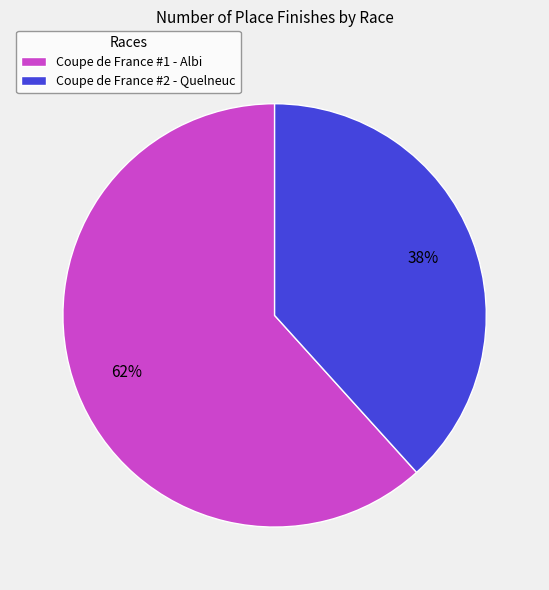

How many segments does this pie chart have?

2